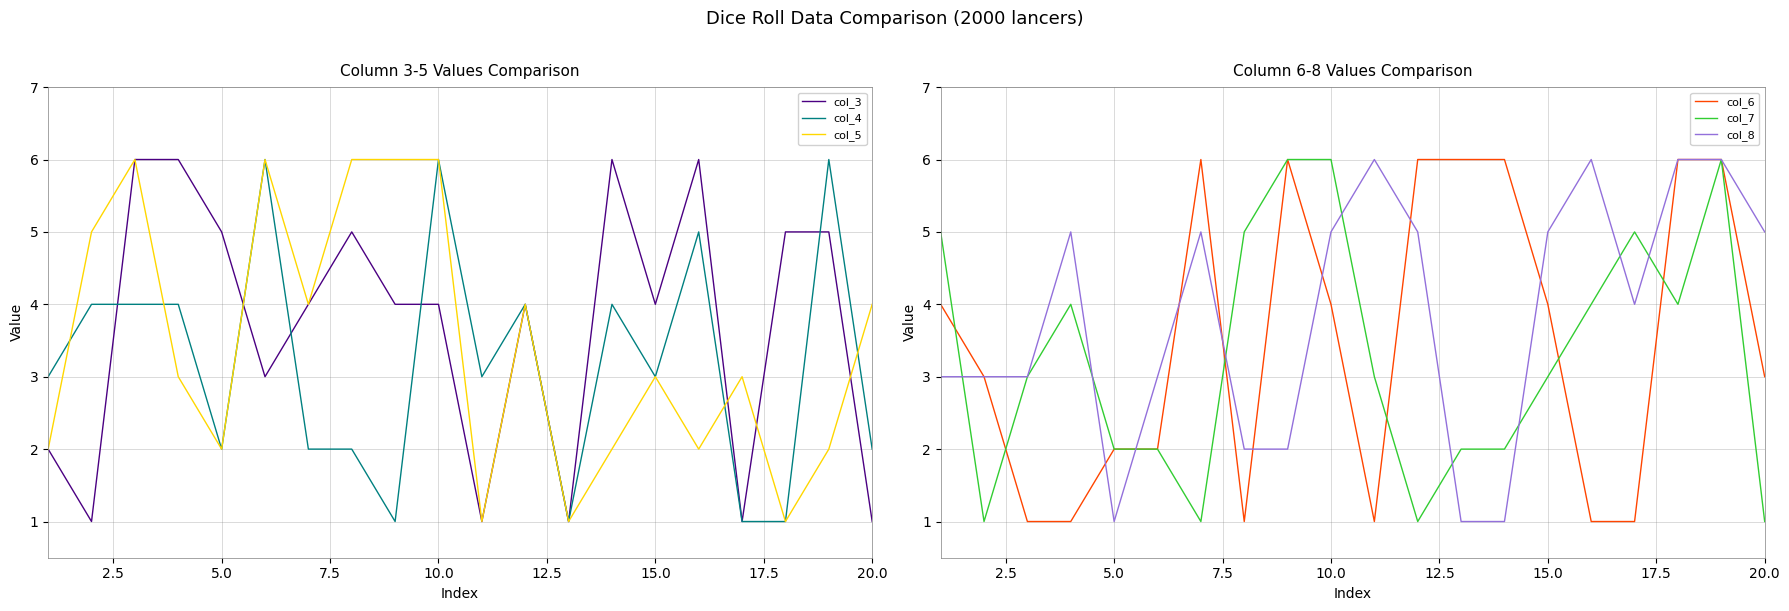

The col_6 series shows 5 at 20.0. True or false?

False